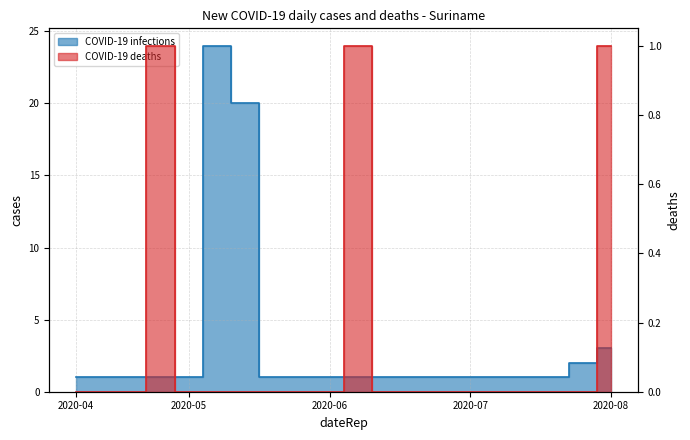

True or false: COVID-19 deaths and COVID-19 infections intersect in this chart.

False